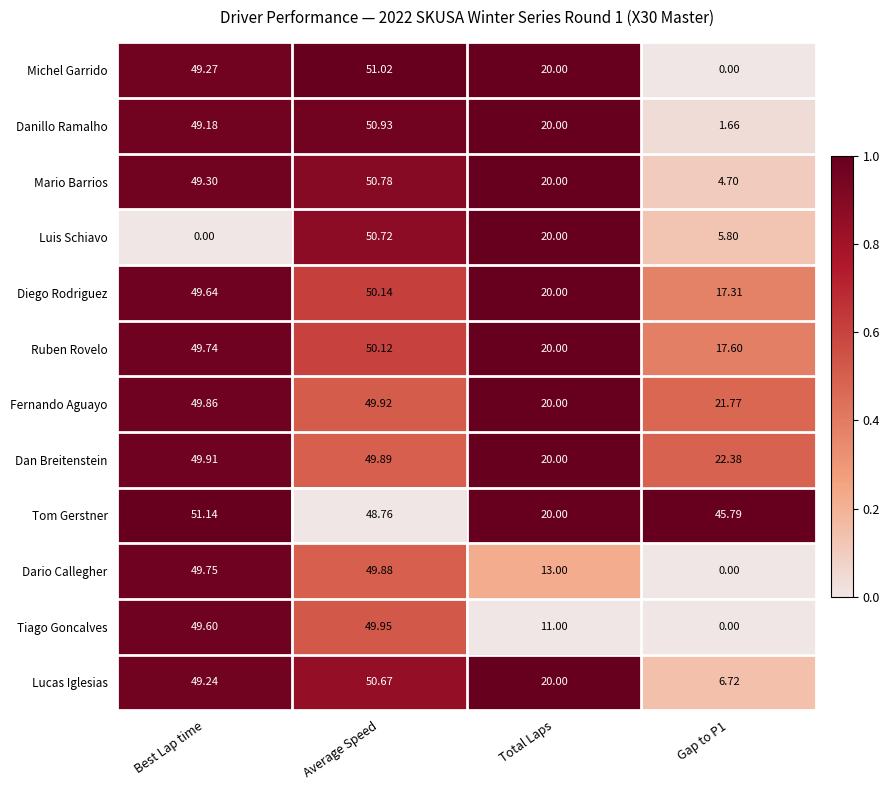

At how many categories does at least one series exceed 0?

4